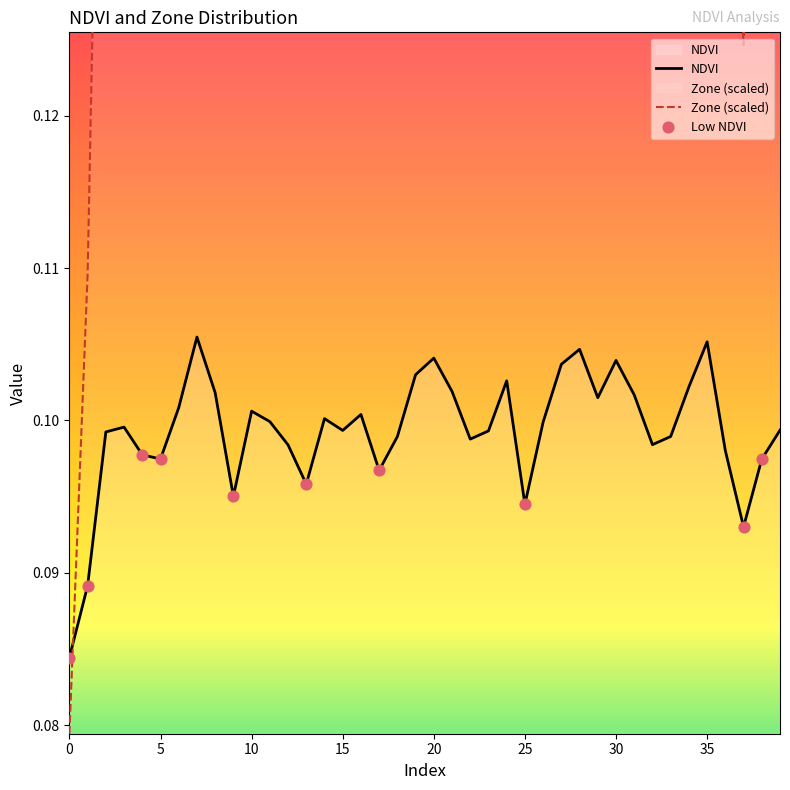

Which series contains the highest Y value?

Zone